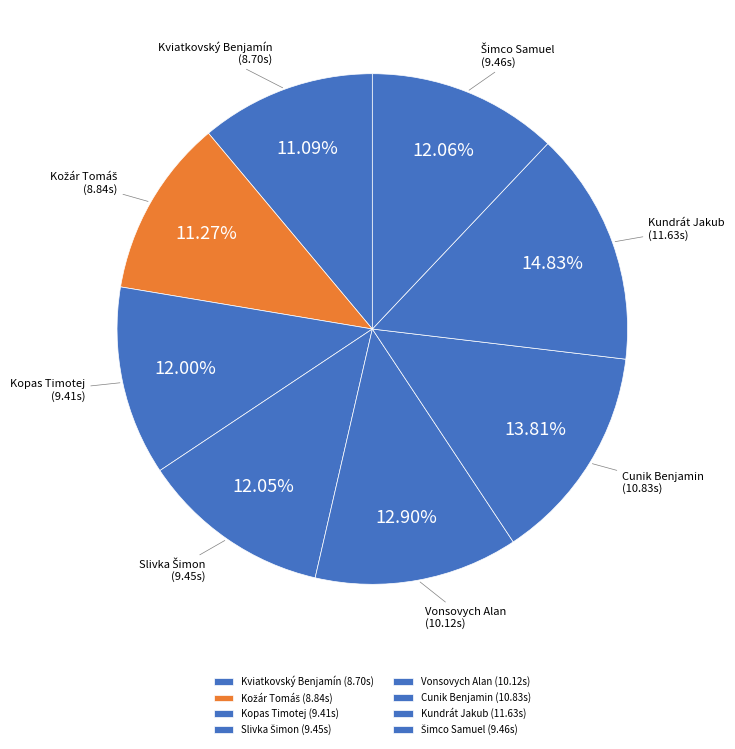

To the nearest percent, what is the difference between the largest and smallest slice percentages?

4%